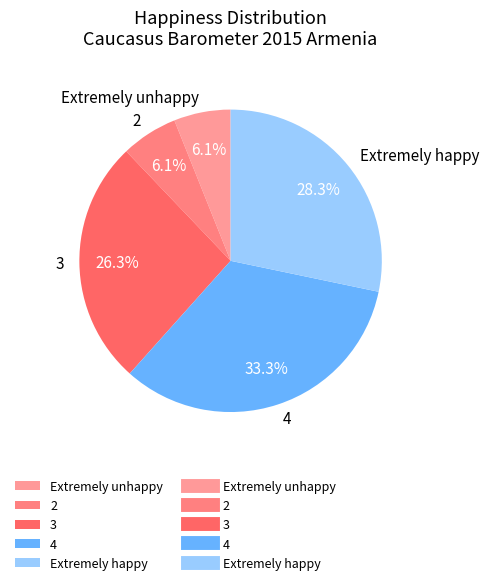

To the nearest percent, what is the difference between the 2 and 3 slice percentages?

20%